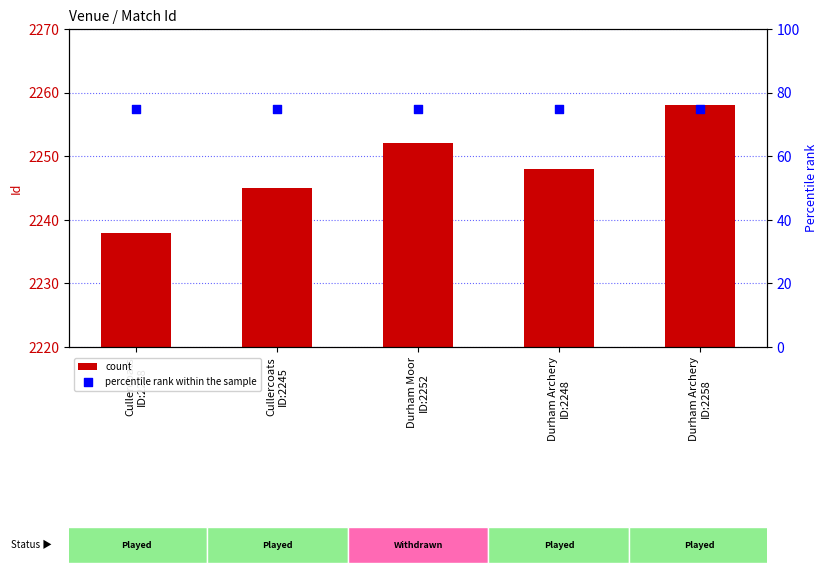

Which series has the largest total across all categories?

count